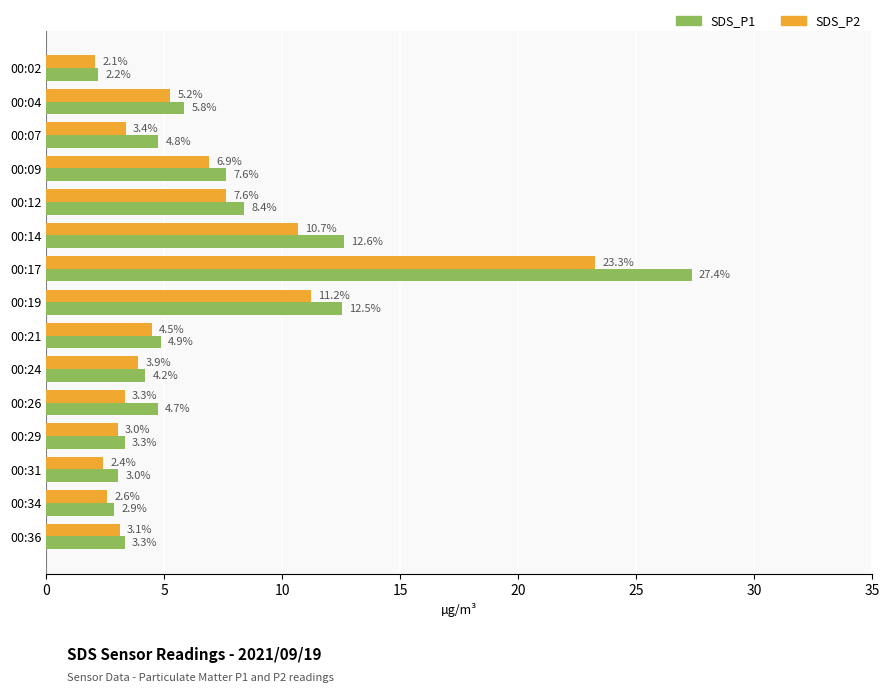

What is the average value of the SDS_P2 series?

6.2